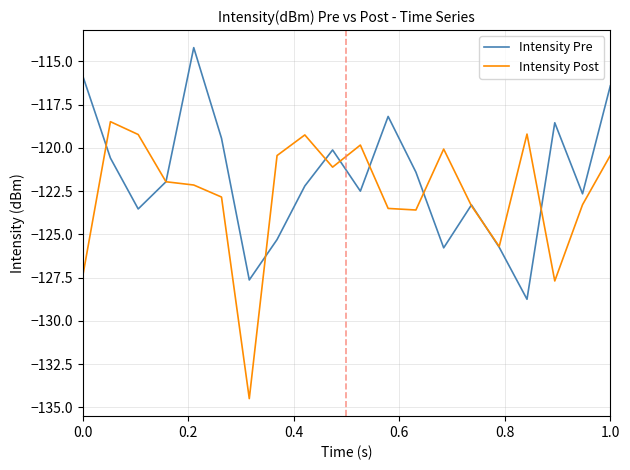

What is the highest value of the Intensity Pre series?

-114.2